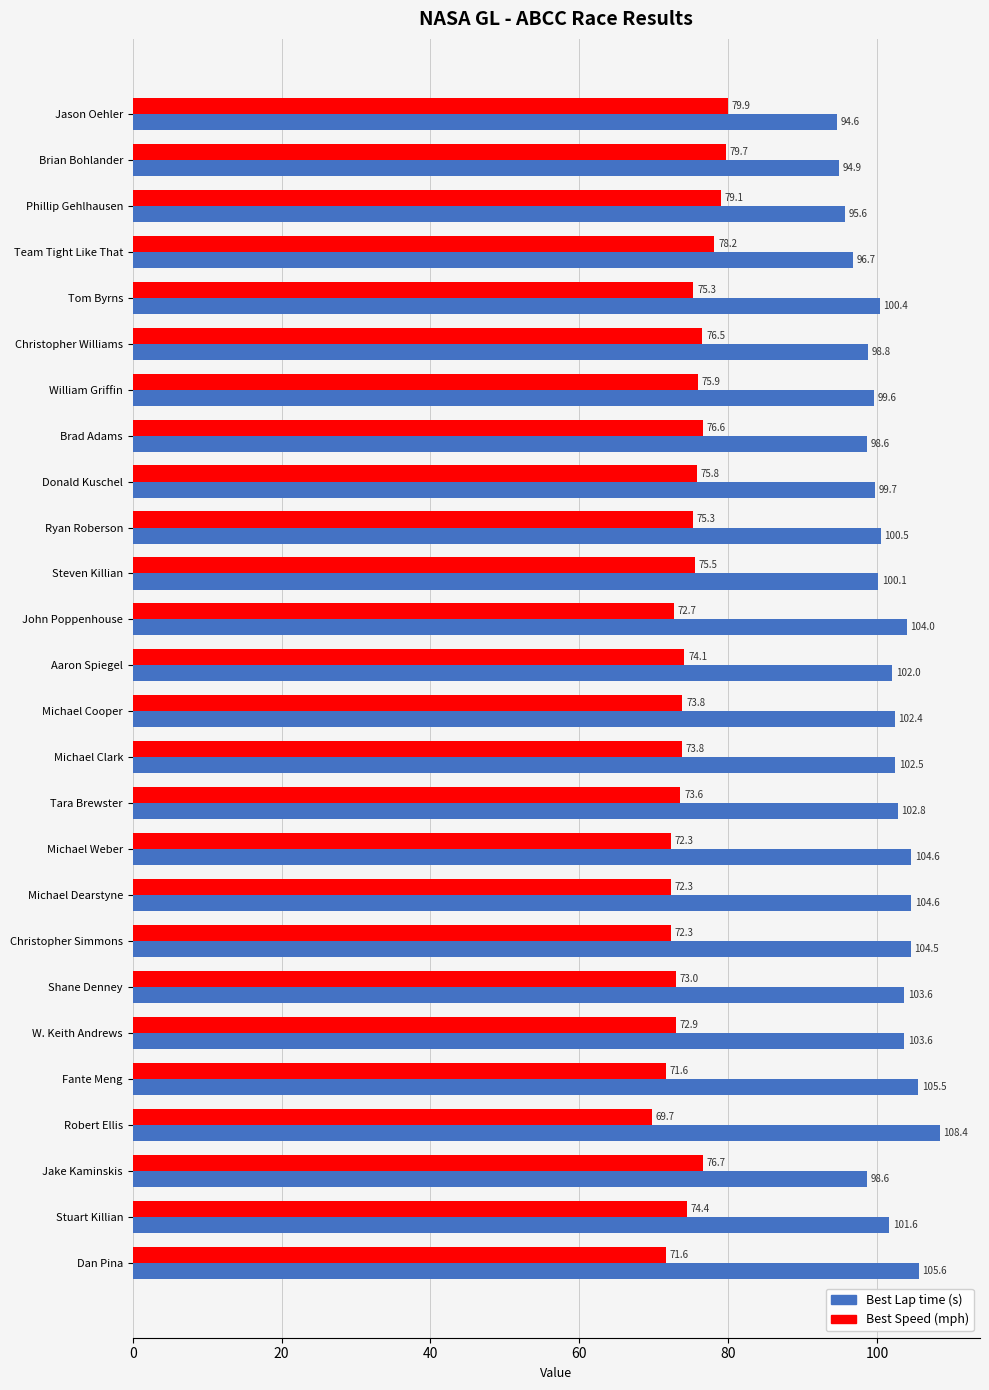

What is the smallest value displayed?

69.7